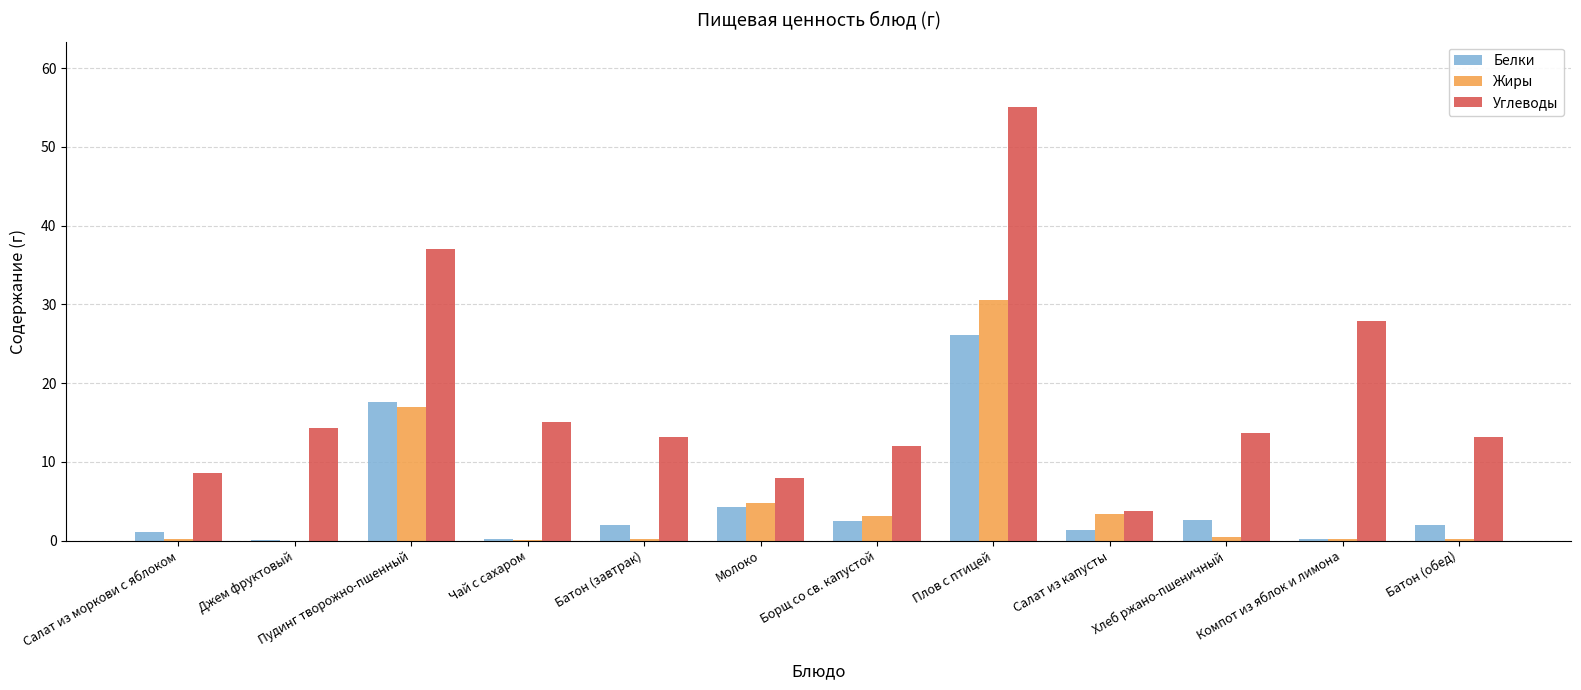

True or false: Углеводы has a value of 8.0 at Молоко.

True